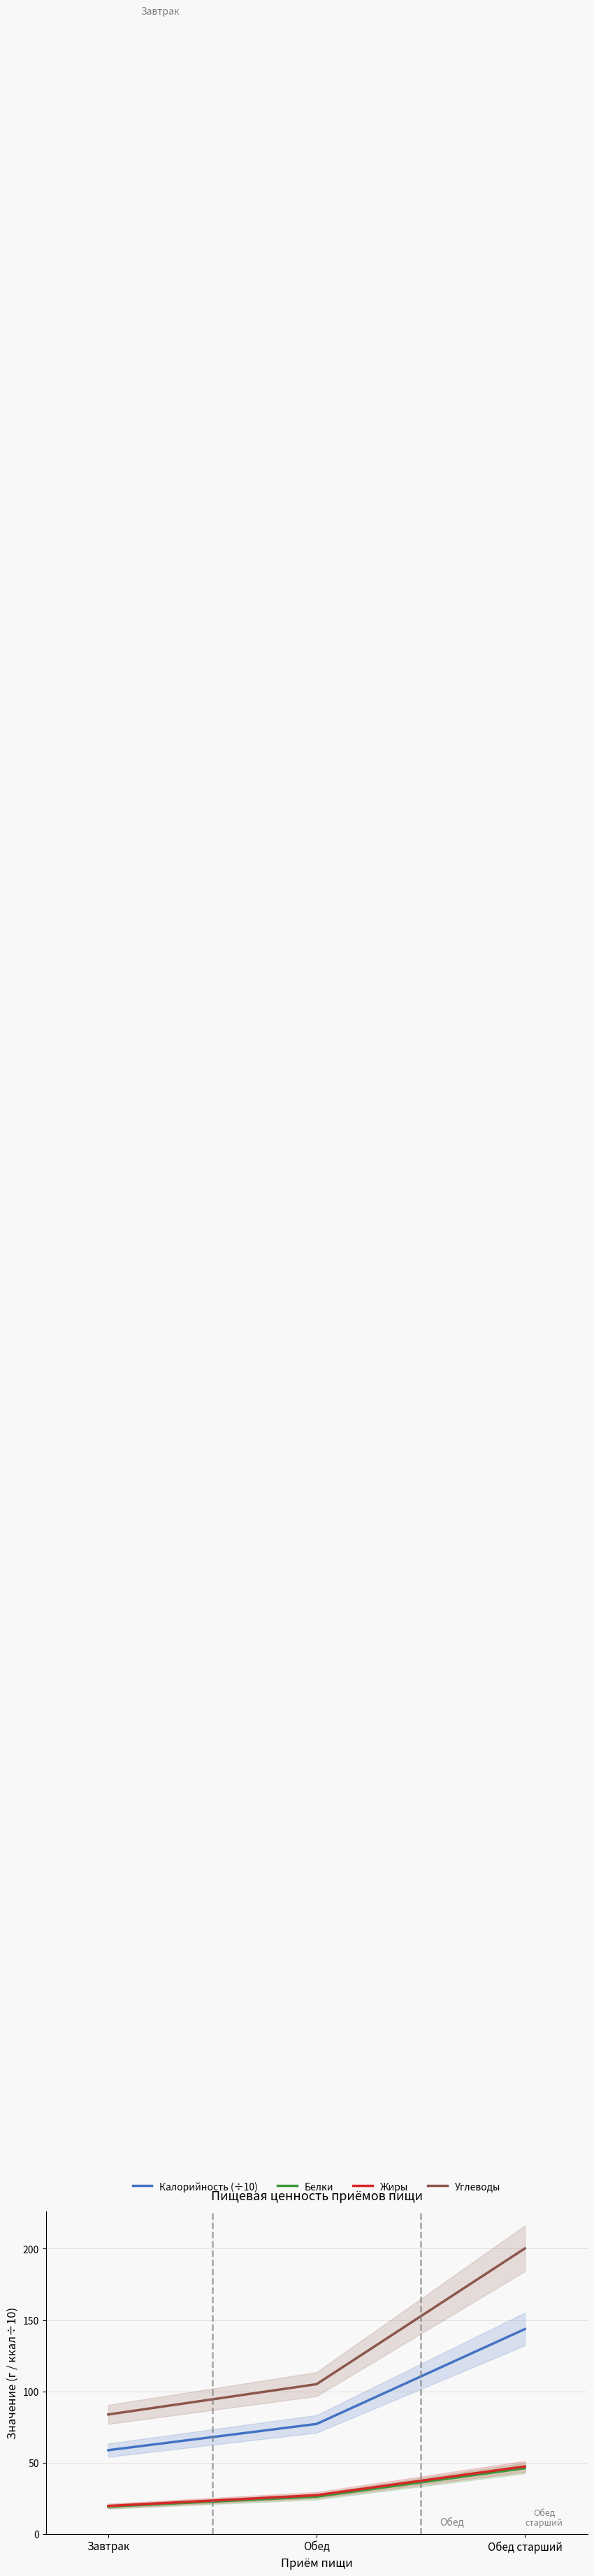

What is the difference between the highest and lowest values at Обед старший?

154.0